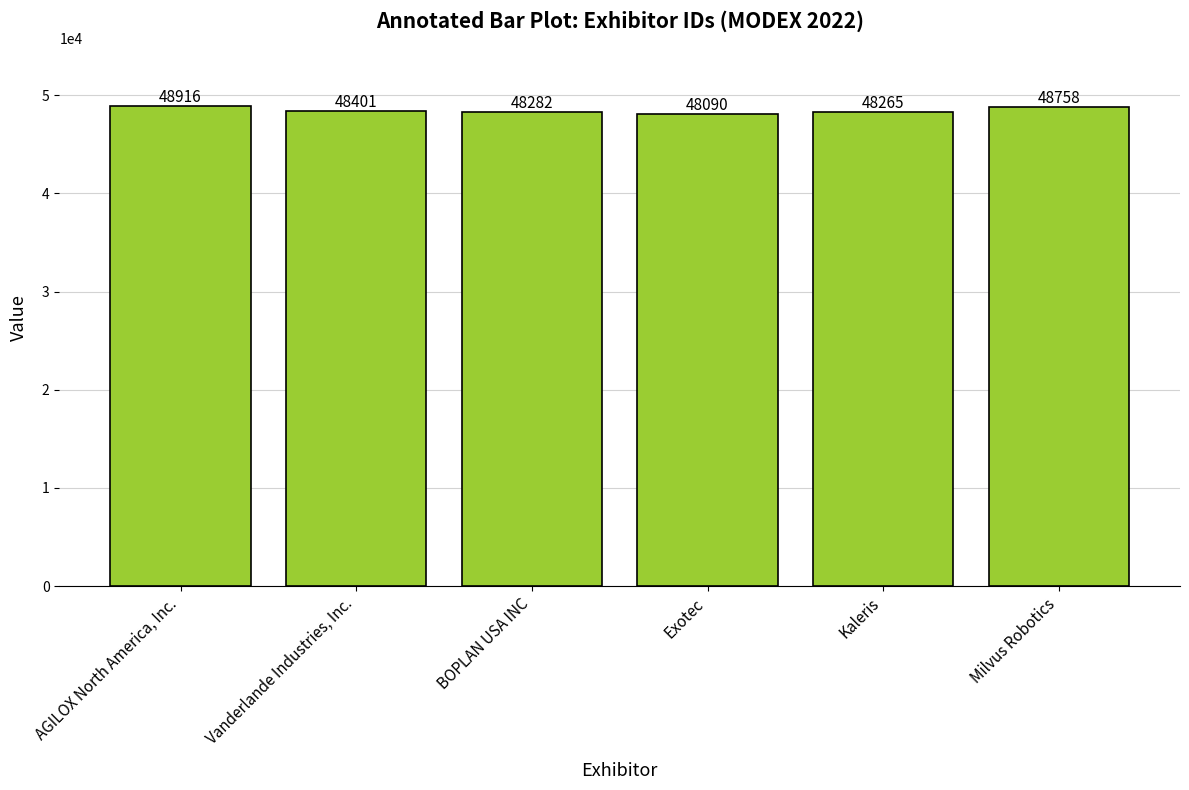

What is the label of the 2nd bar from the right?

Kaleris